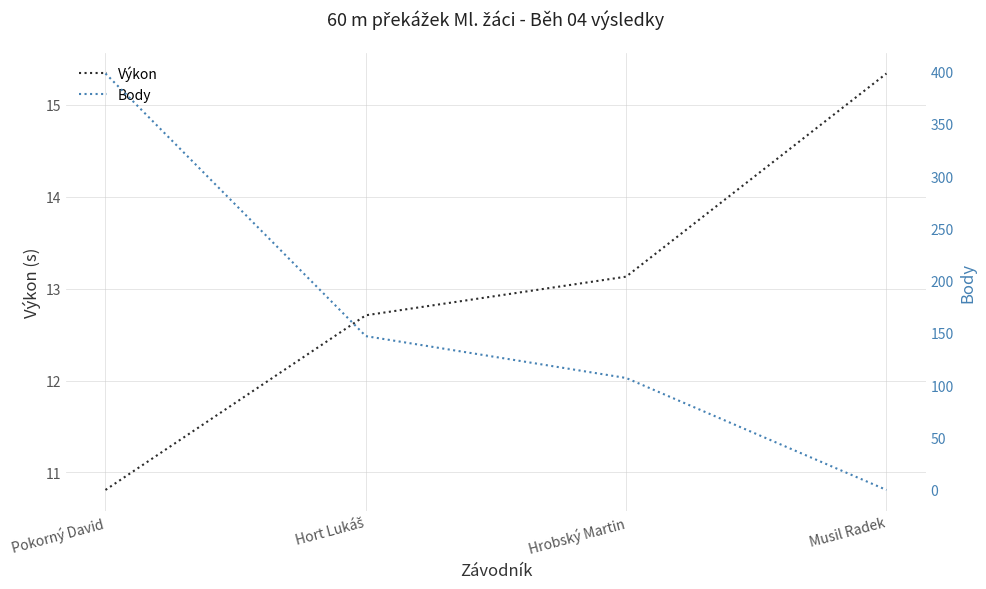

Between which two adjacent categories do Výkon and Body first intersect?

Hrobský Martin and Musil Radek